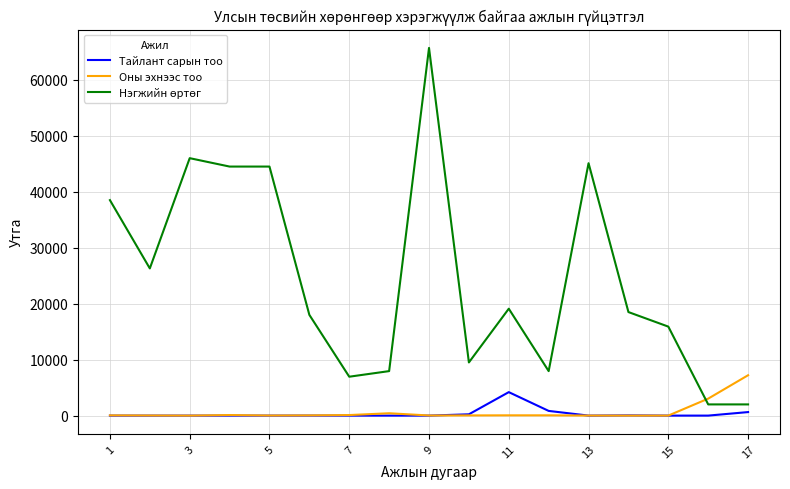

How many interior local valleys does the Оны эхнээс тоо series have?

4